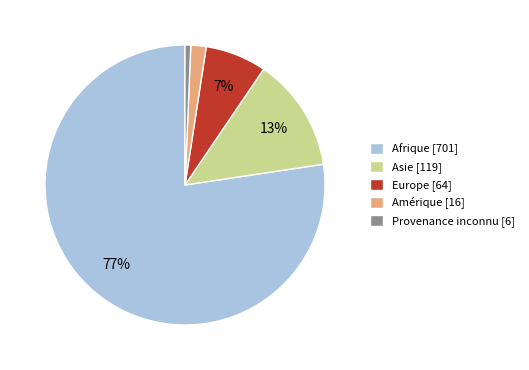

Does Asie account for over 50% of the chart?

No